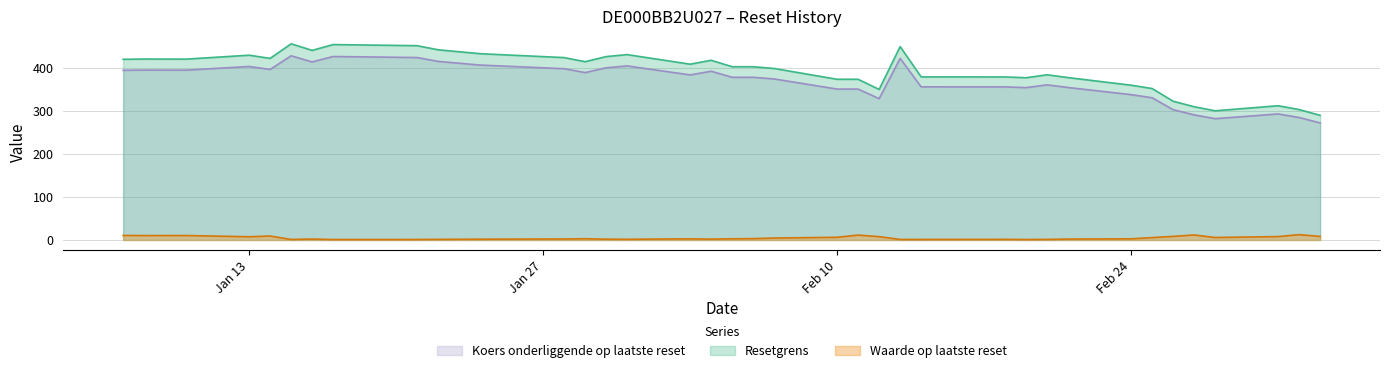

At which label does Waarde op laatste reset first exceed 2?

2025-01-07